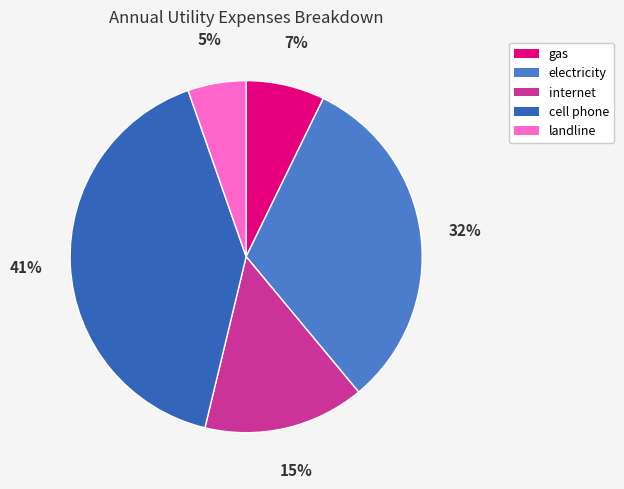

What is the smallest slice in the pie chart?

landline